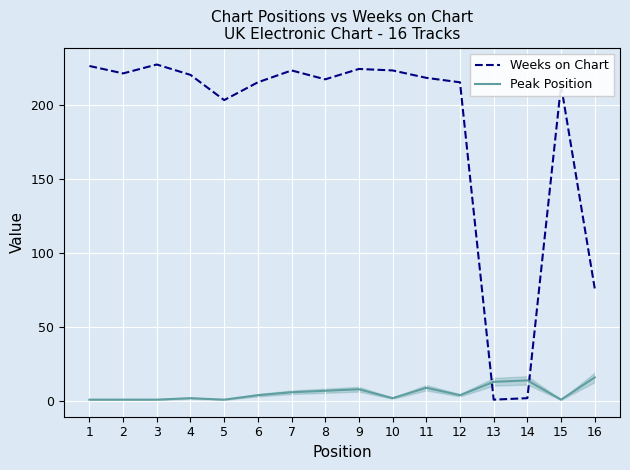

What is the greatest value displayed?

227